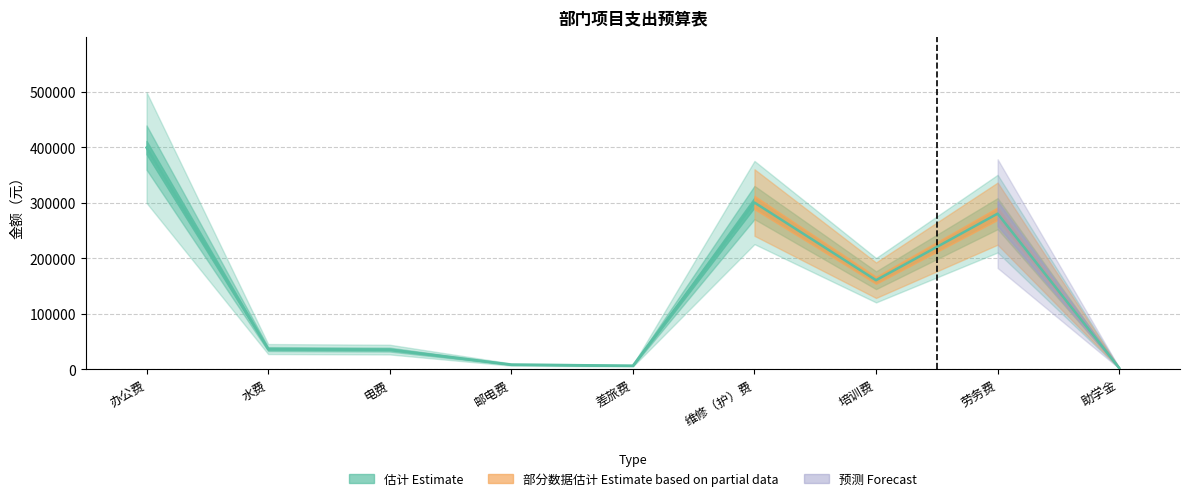

Which category has the highest value across all series?

办公费